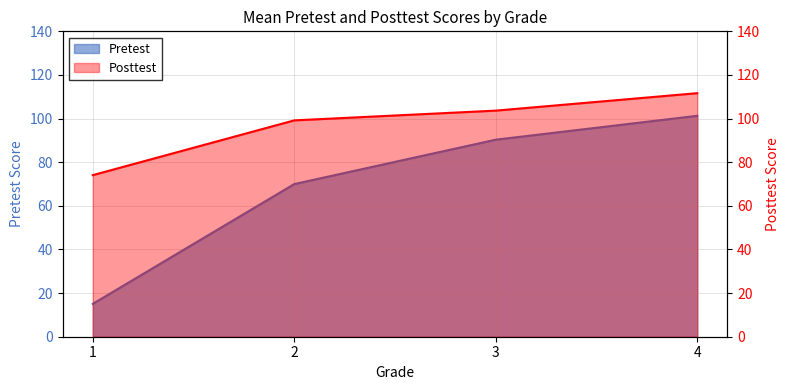

True or false: Posttest and Pretest cross at least once.

False